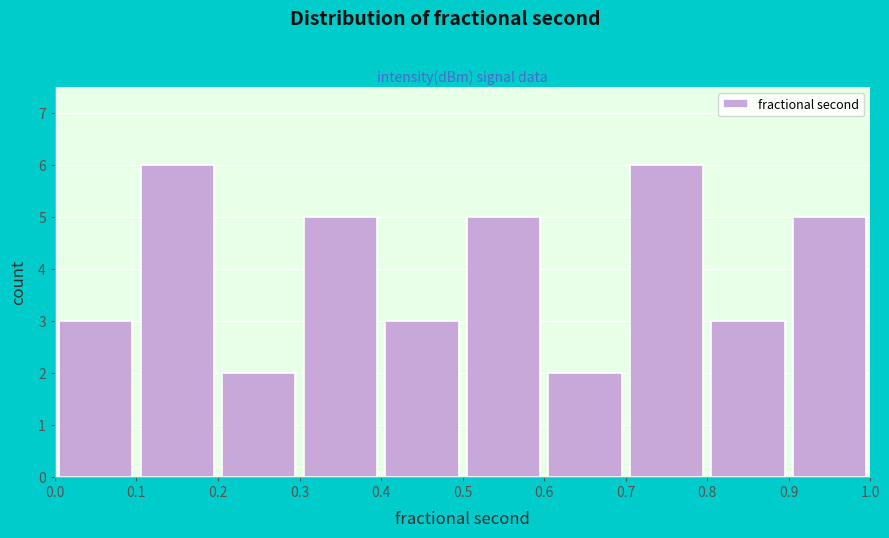

Reading left to right, transcribe this chart: for each bar, give the range it covers on the x-axis and its height. The values are not printed on the chart, so give them approximately, as read against the axis.

0.0 to 0.1: 3
0.1 to 0.2: 6
0.2 to 0.3: 2
0.3 to 0.4: 5
0.4 to 0.5: 3
0.5 to 0.6: 5
0.6 to 0.7: 2
0.7 to 0.8: 6
0.8 to 0.9: 3
0.9 to 1.0: 5